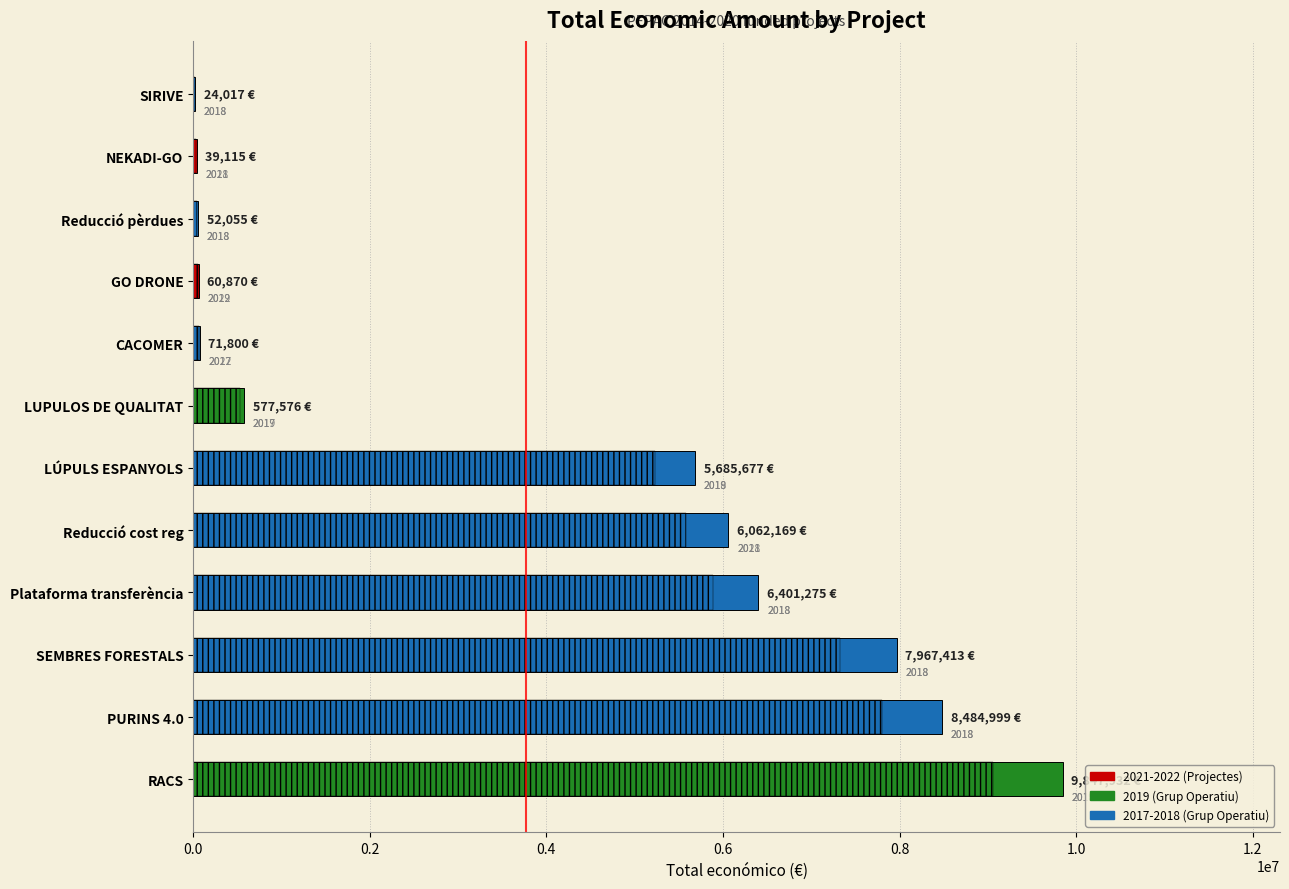

What is the sum of the values at 0.4 and 0.0?

17815345